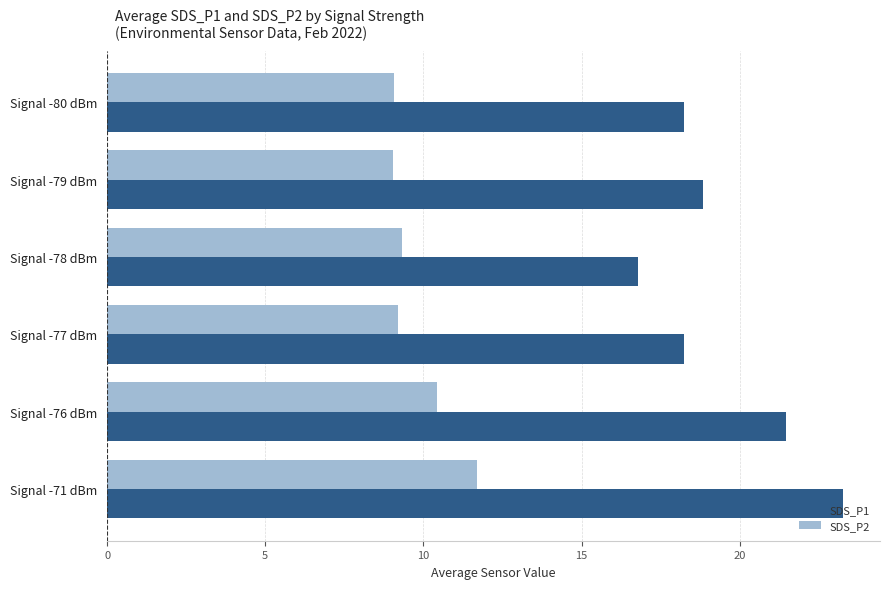

What is the spread (max minus min) of values at Signal -77 dBm?

9.0